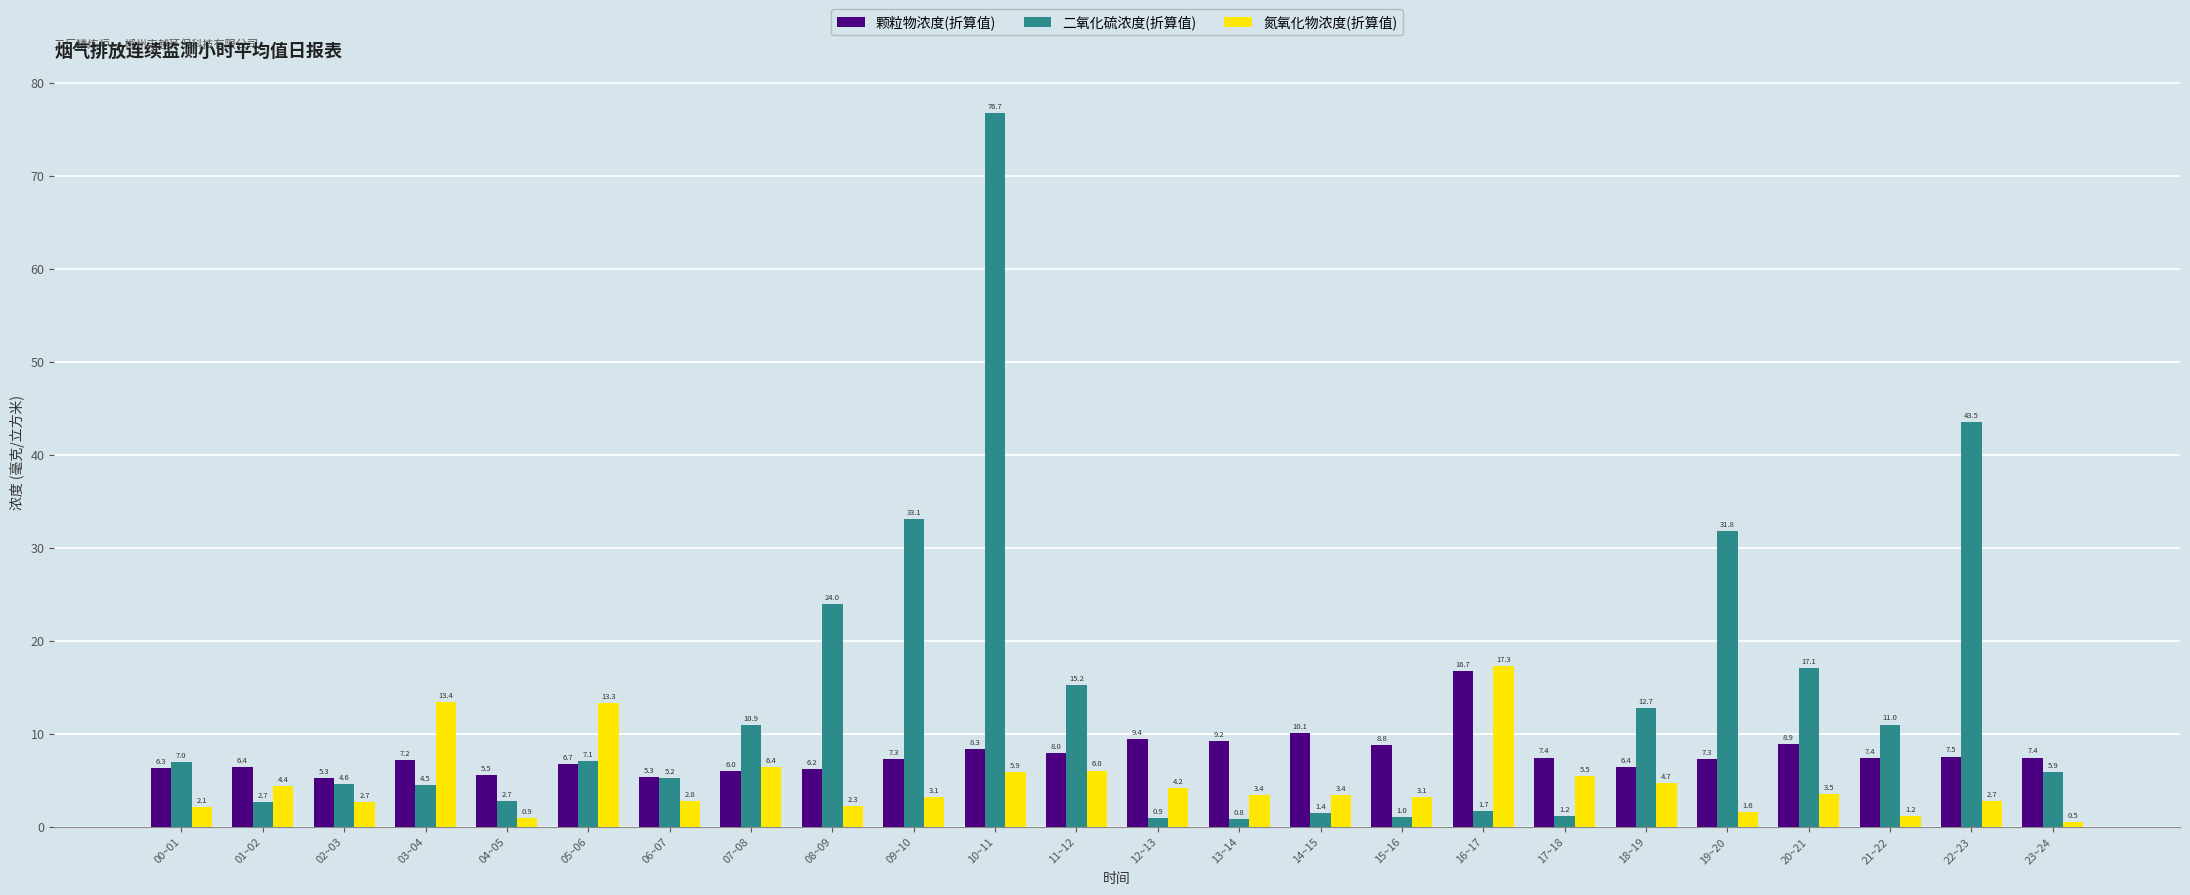

What position from the right is 19~20?

5